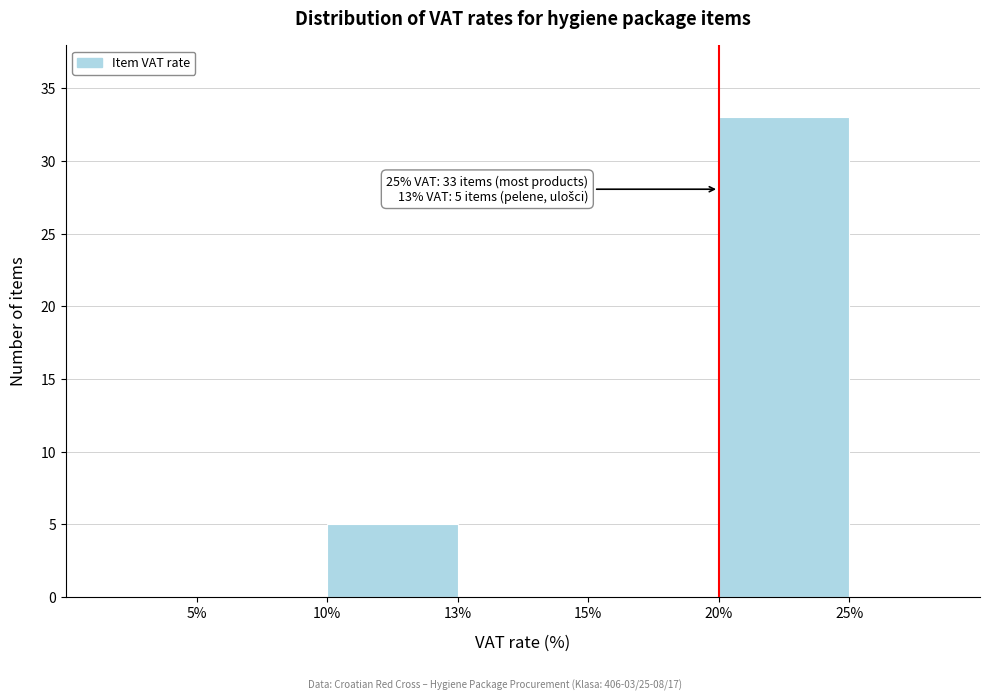

Reading right to left, what are all the values shown in this chart?

20%=33	15%=0	13%=0	10%=5	5%=0